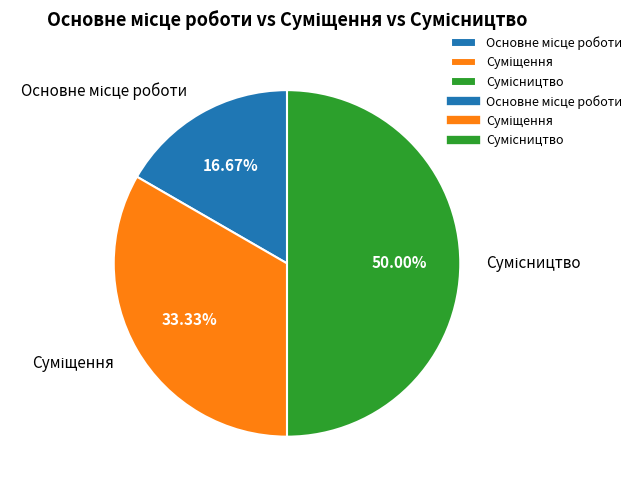

Count the number of slices in the pie.

3